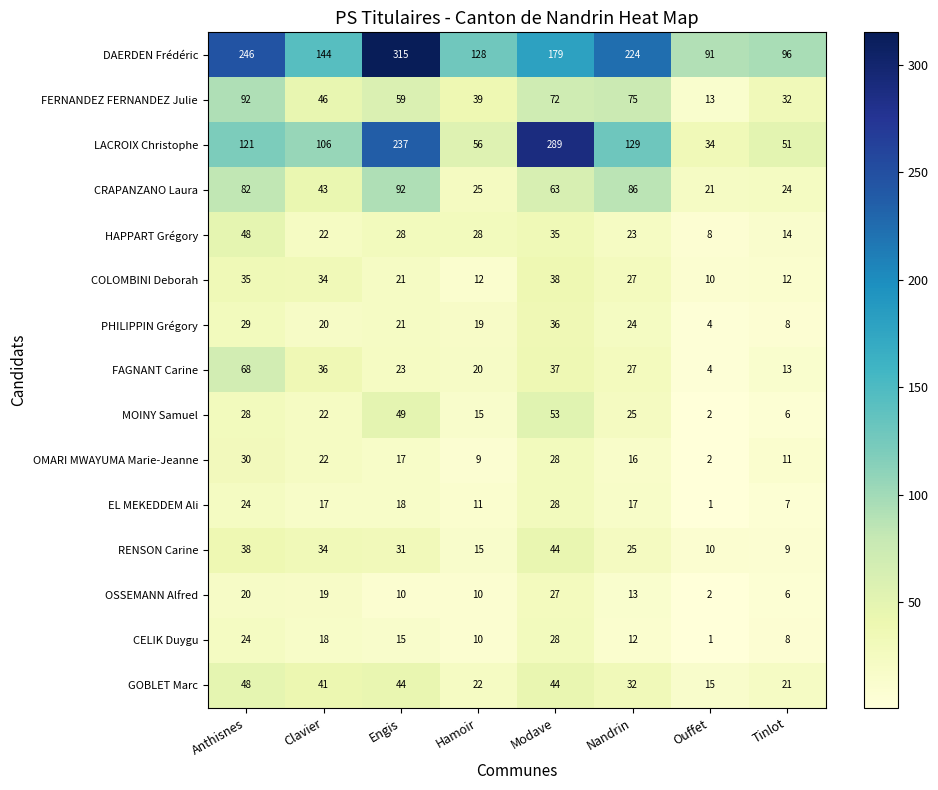

Which series has the largest total across all categories?

DAERDEN Frédéric